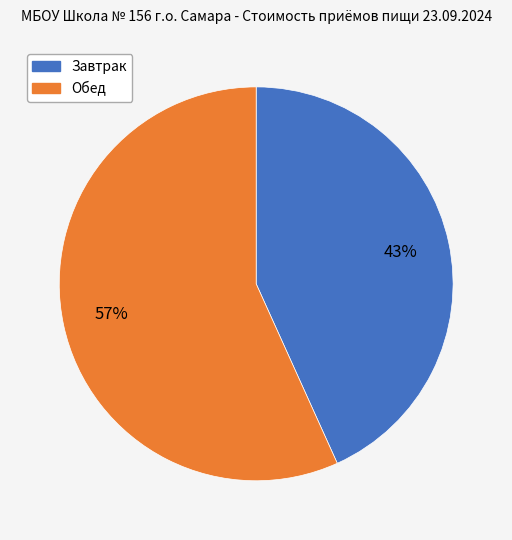

Which category accounts for the majority?

Обед